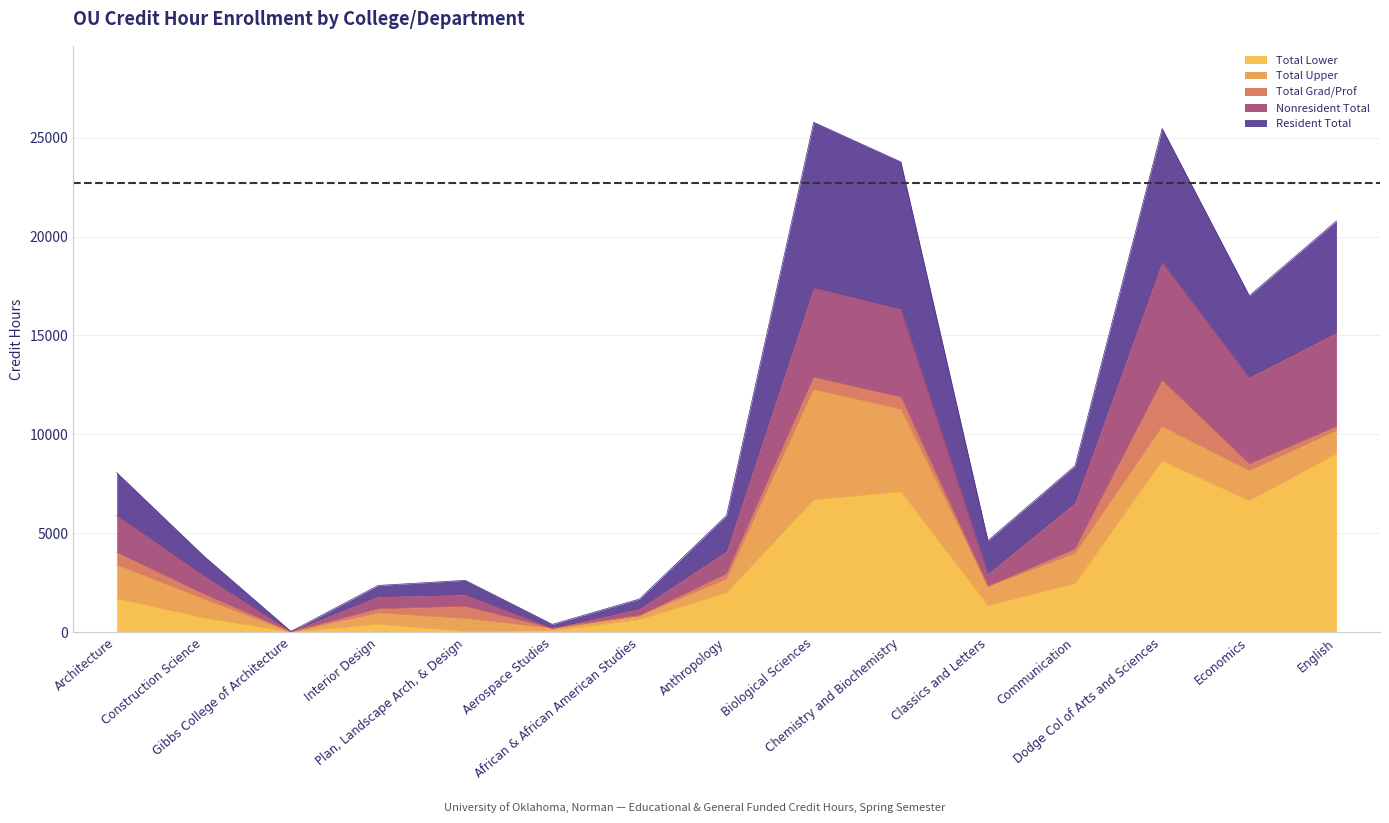

Rank the categories by Total Lower value from lowest to highest.

Gibbs College of Architecture, Plan, Landscape Arch, & Design, Aerospace Studies, Interior Design, African & African American Studies, Construction Science, Classics and Letters, Architecture, Anthropology, Communication, Economics, Biological Sciences, Chemistry and Biochemistry, Dodge Col of Arts and Sciences, English